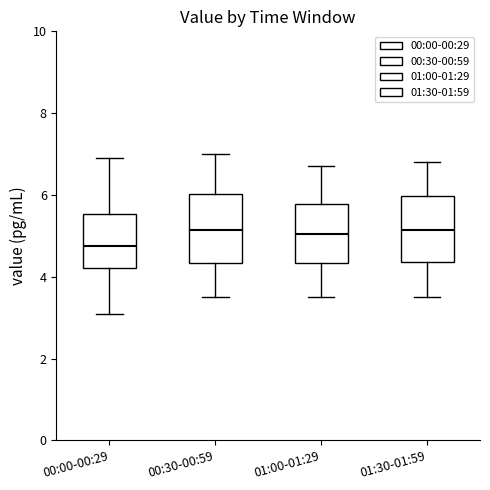

Reading left to right, transcribe this box plot: for each box, give where its median line is, the range the box spans, and where its two whiskers end, as read against the y-axis. The values are not printed on the chart, so give them approximately, as read against the axis.

00:00-00:29: median 4.8, box 4.2 to 5.6, whiskers 3.2 to 7.0
00:30-00:59: median 5.2, box 4.4 to 6.0, whiskers 3.6 to 7.0
01:00-01:29: median 5.0, box 4.4 to 5.8, whiskers 3.6 to 6.8
01:30-01:59: median 5.2, box 4.4 to 6.0, whiskers 3.6 to 6.8